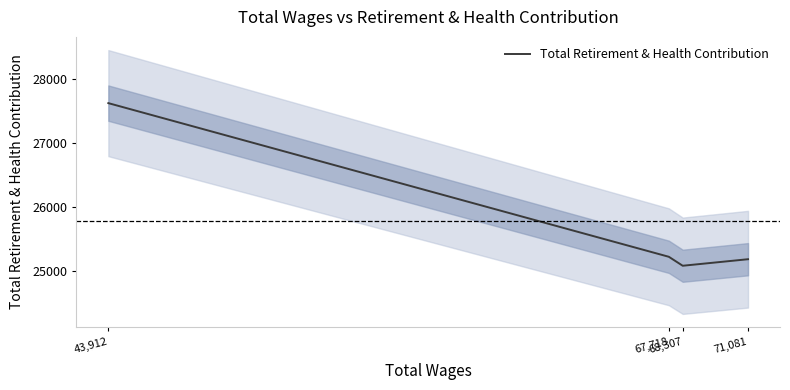

True or false: there are more than 1 points higher than both neighbors.

False